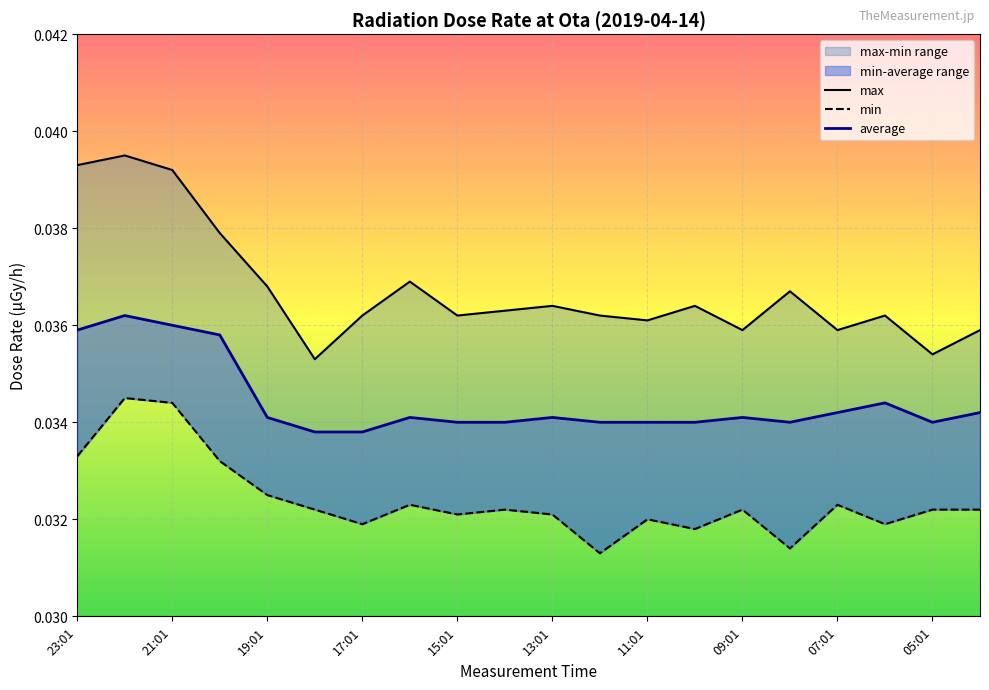

Reading left to right, what are all the values shown in this chart?

max: 23:01=0.0	22:01=0.0	21:01=0.0	20:01=0.0	19:01=0.0	18:01=0.0	17:01=0.0	16:01=0.0	15:01=0.0	14:01=0.0	13:01=0.0	12:01=0.0	11:01=0.0	10:01=0.0	09:01=0.0	08:01=0.0	07:01=0.0	06:01=0.0	05:01=0.0	04:01=0.0
min: 23:01=0.0	22:01=0.0	21:01=0.0	20:01=0.0	19:01=0.0	18:01=0.0	17:01=0.0	16:01=0.0	15:01=0.0	14:01=0.0	13:01=0.0	12:01=0.0	11:01=0.0	10:01=0.0	09:01=0.0	08:01=0.0	07:01=0.0	06:01=0.0	05:01=0.0	04:01=0.0
average: 23:01=0.0	22:01=0.0	21:01=0.0	20:01=0.0	19:01=0.0	18:01=0.0	17:01=0.0	16:01=0.0	15:01=0.0	14:01=0.0	13:01=0.0	12:01=0.0	11:01=0.0	10:01=0.0	09:01=0.0	08:01=0.0	07:01=0.0	06:01=0.0	05:01=0.0	04:01=0.0